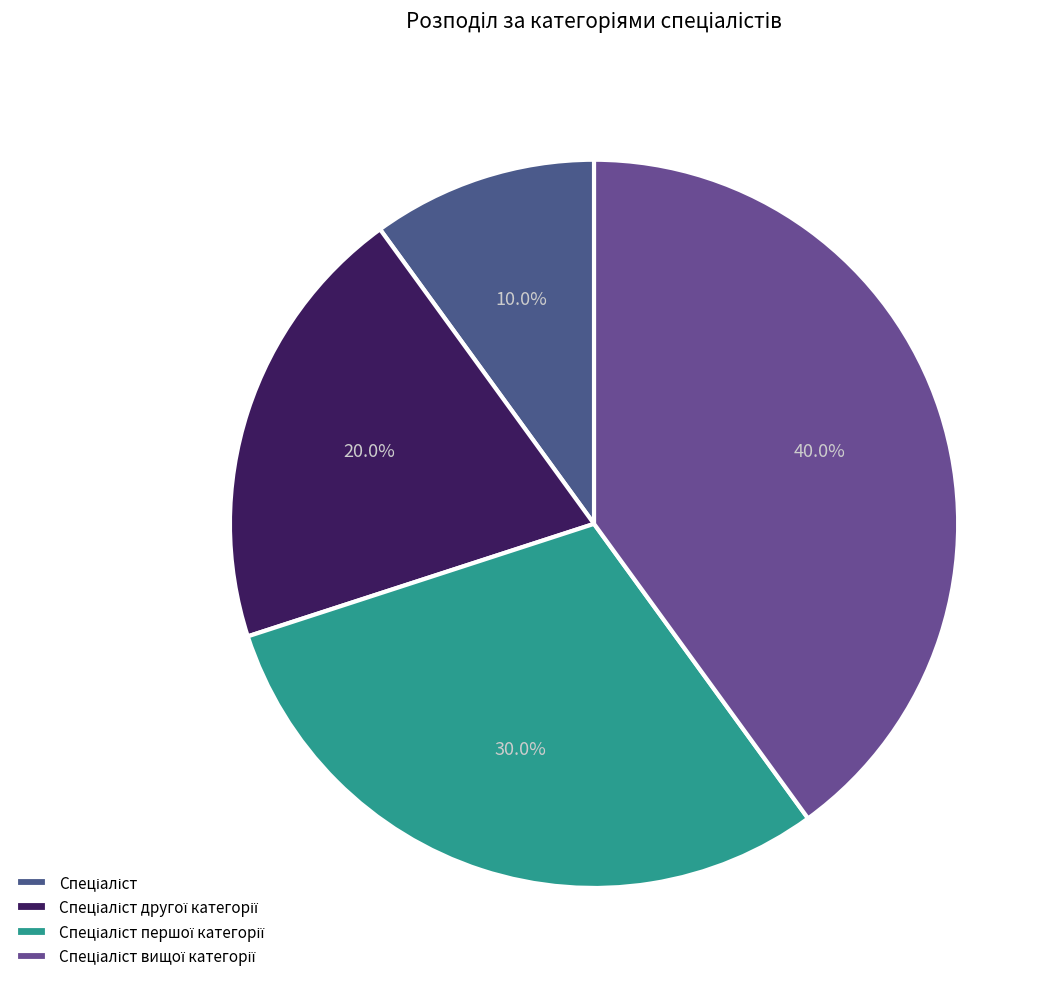

What is the largest slice in the pie chart?

Спеціаліст вищої категорії